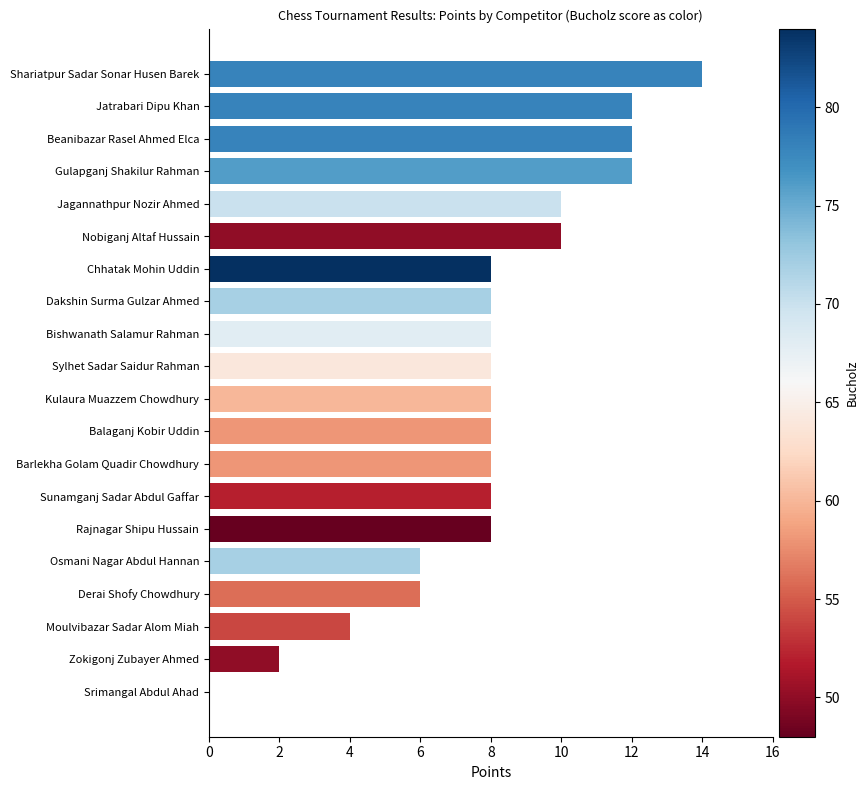

Between Srimangal Abdul Ahad and Sunamganj Sadar Abdul Gaffar, which is larger?

Sunamganj Sadar Abdul Gaffar